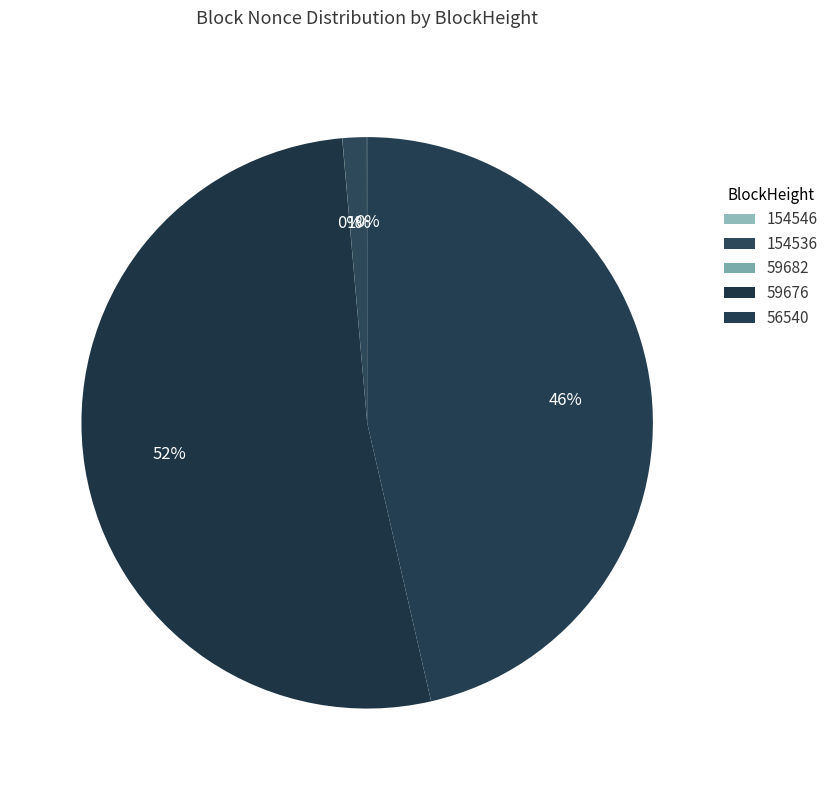

True or false: 59676 accounts for 38% of the total.

False